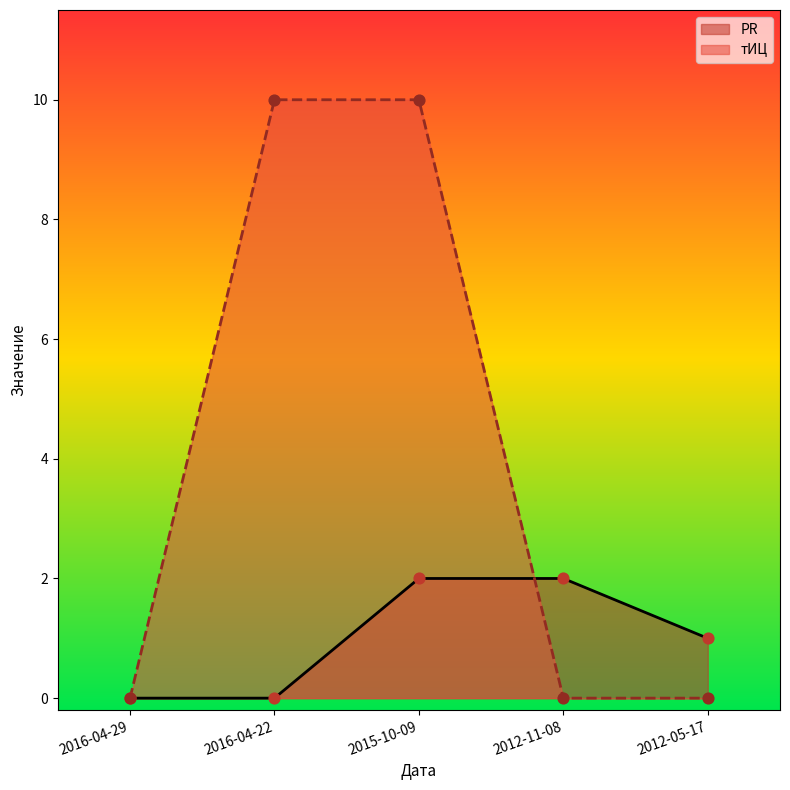

Which series has the largest total across all categories?

тИЦ